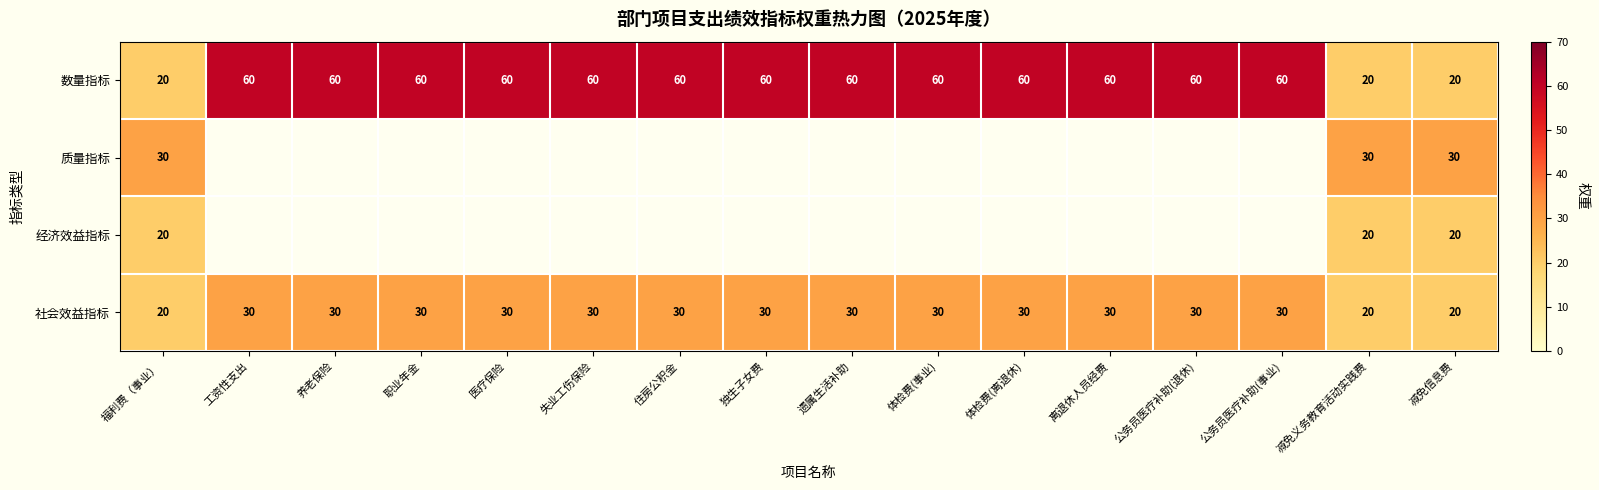

What is the spread (max minus min) of values at 福利费（事业）?

10